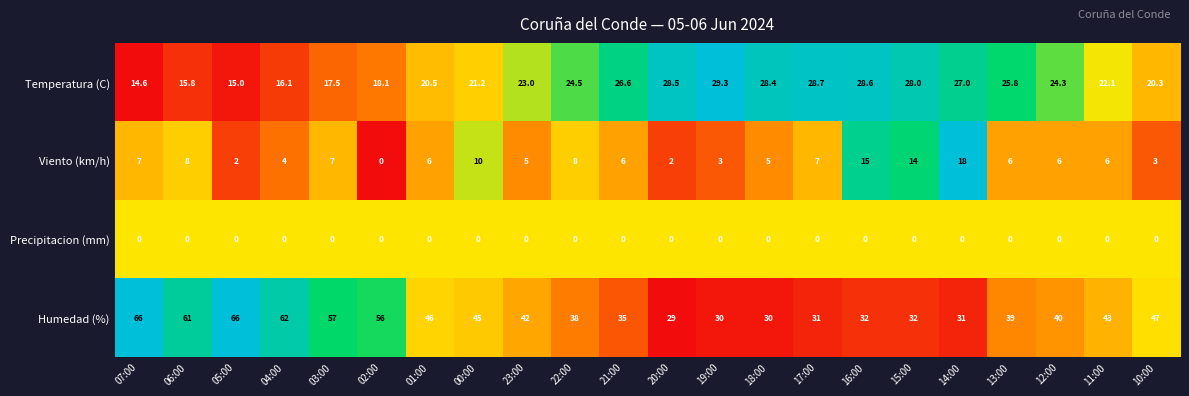

Rank the series by their average value, from highest to lowest.

Humedad (%), Temperatura (C), Viento (km/h), Precipitacion (mm)